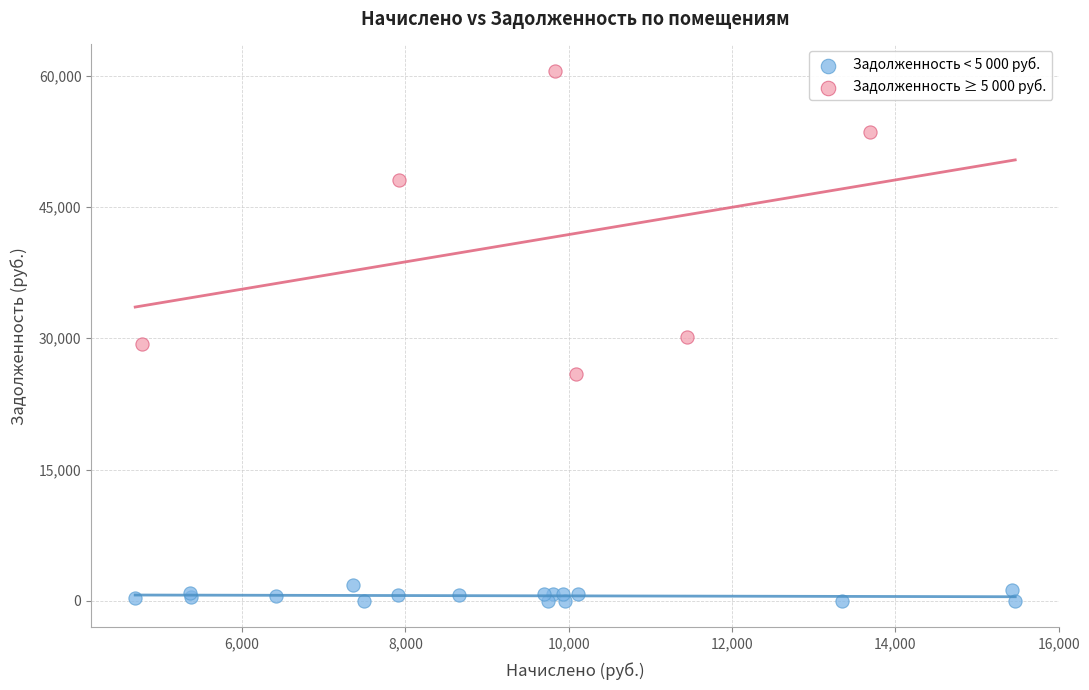

Which series reaches the maximum Y coordinate?

Задолженность ≥ 5 000 руб.